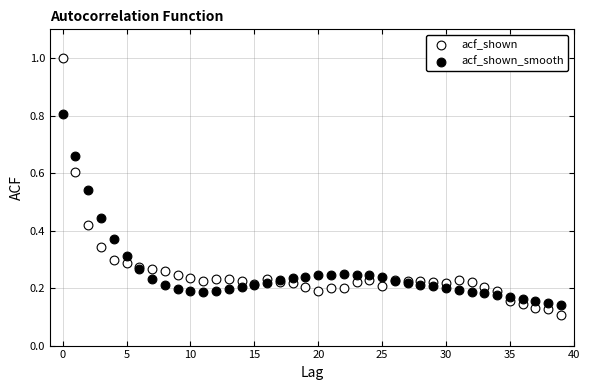

Which series has the widest spread of Y values?

acf_shown